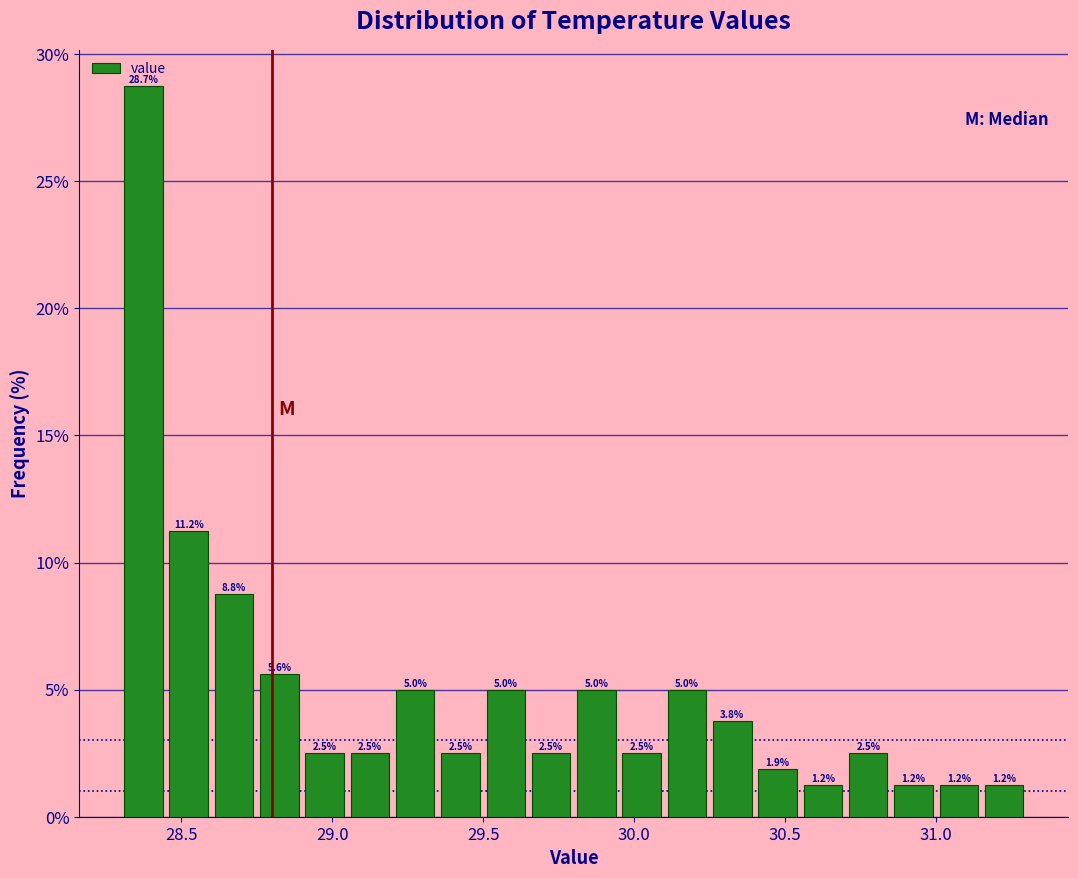

Read against the x-axis, roughly where is the centre of the tallest bar?

28.40